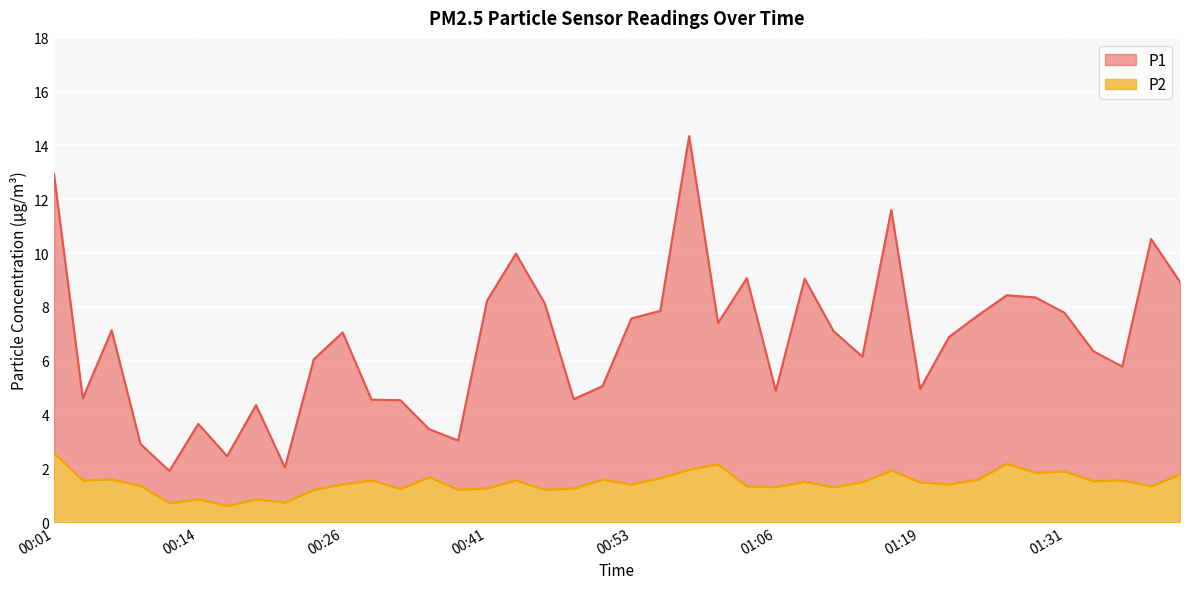

Which series has the largest total across all categories?

P1